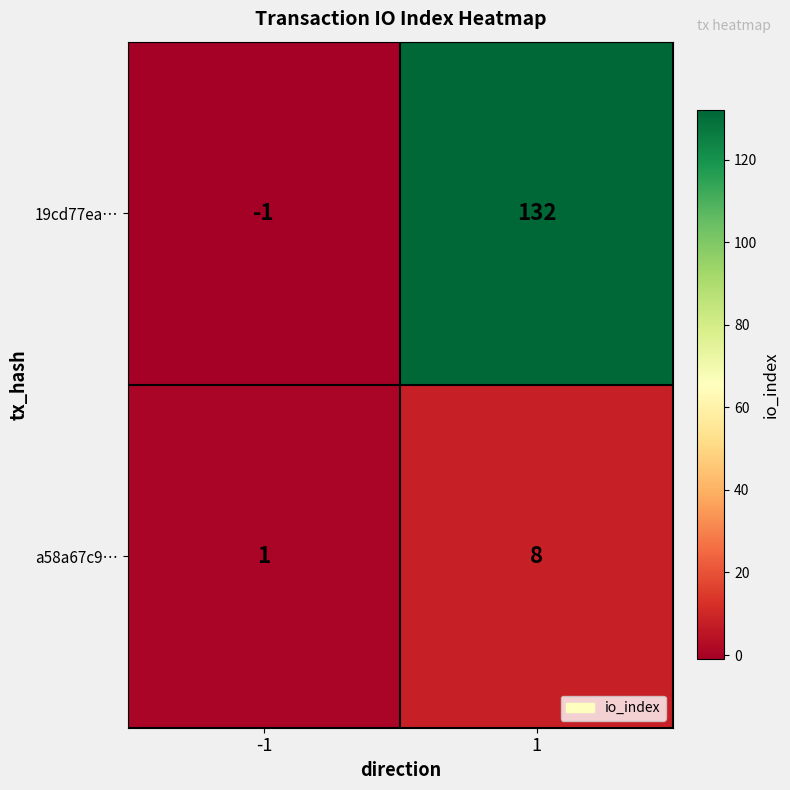

What is the sum of all a58a67c9… values?

9